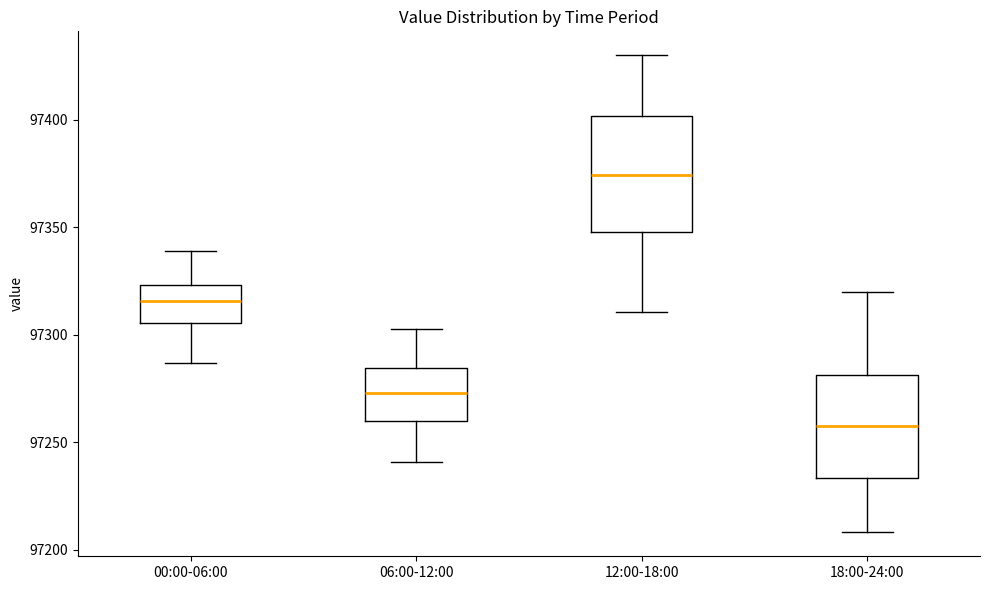

Reading left to right, read every box against the y-axis: the position of its median line, the range the box covers, and the ends of its whiskers. The values are not printed on the chart, so give them approximately, as read against the axis.

00:00-06:00: median 97315, box 97305 to 97325, whiskers 97285 to 97340
06:00-12:00: median 97275, box 97260 to 97285, whiskers 97240 to 97305
12:00-18:00: median 97375, box 97350 to 97400, whiskers 97310 to 97430
18:00-24:00: median 97260, box 97235 to 97280, whiskers 97210 to 97320